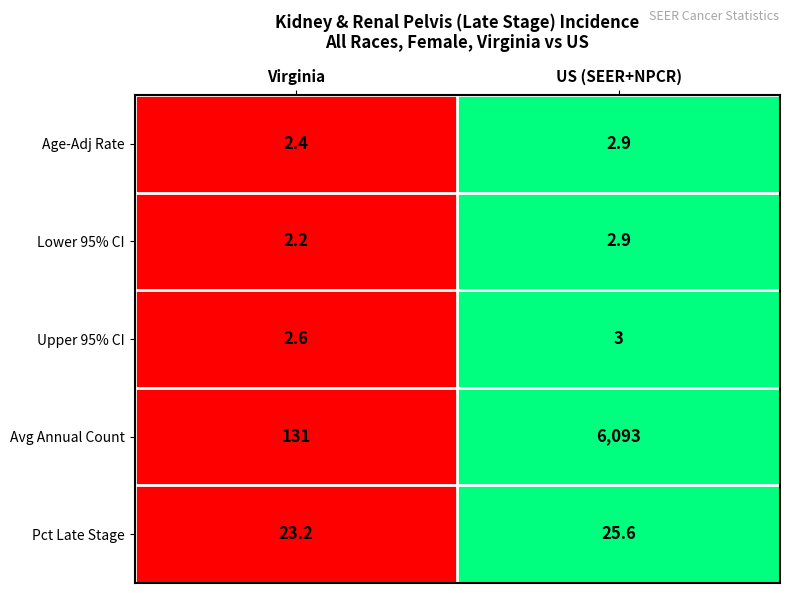

What is the total value across all series at US (SEER+NPCR)?

6127.4